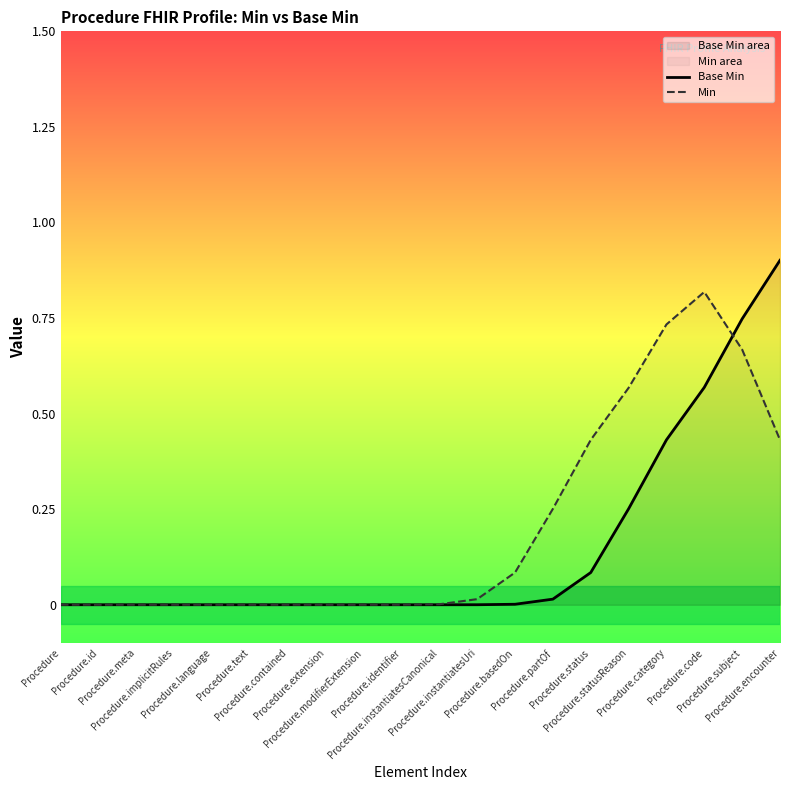

What is the sum of all Min values?

4.0